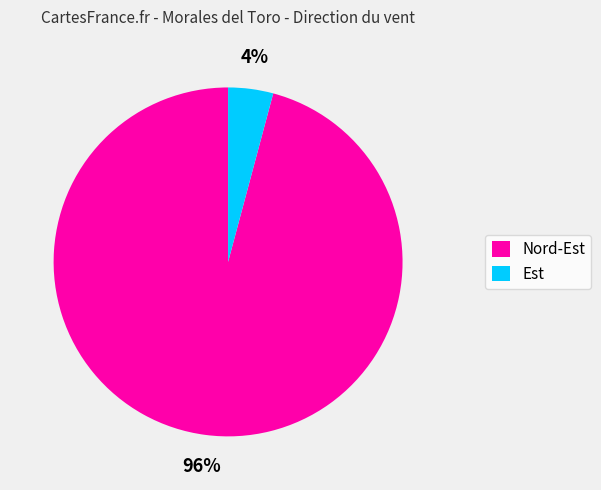

The Nord-Est slice represents 96% of the pie. True or false?

True